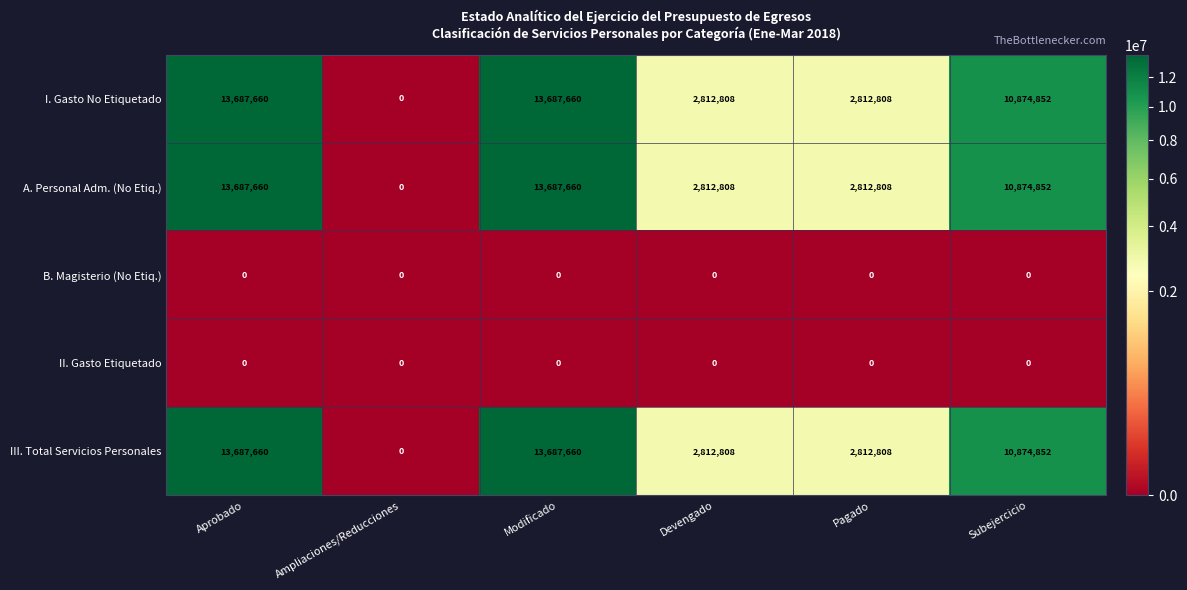

Reading left to right, extract all data points from this chart.

I. Gasto No Etiquetado: 13687660	0	13687660	2812808	2812808	10874852
A. Personal Adm. (No Etiq.): 13687660	0	13687660	2812808	2812808	10874852
B. Magisterio (No Etiq.): 0	0	0	0	0	0
II. Gasto Etiquetado: 0	0	0	0	0	0
III. Total Servicios Personales: 13687660	0	13687660	2812808	2812808	10874852